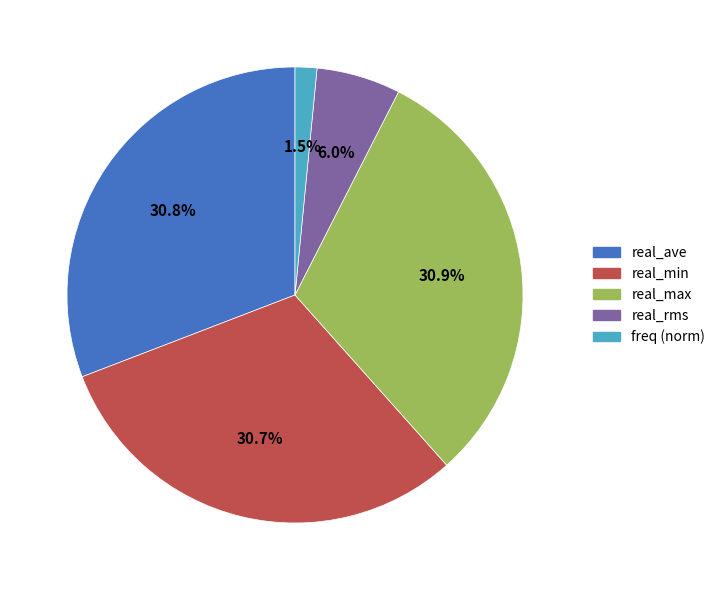

How many segments does this pie chart have?

5